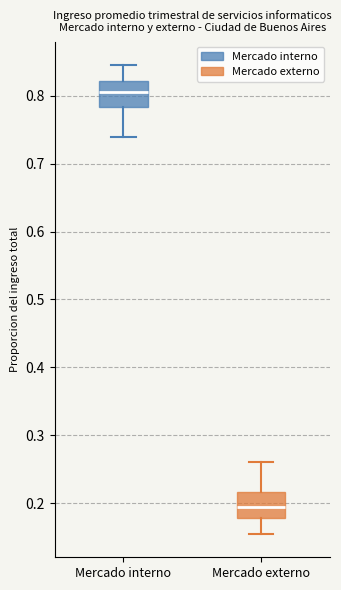

Which box's median line is the highest?

Mercado interno